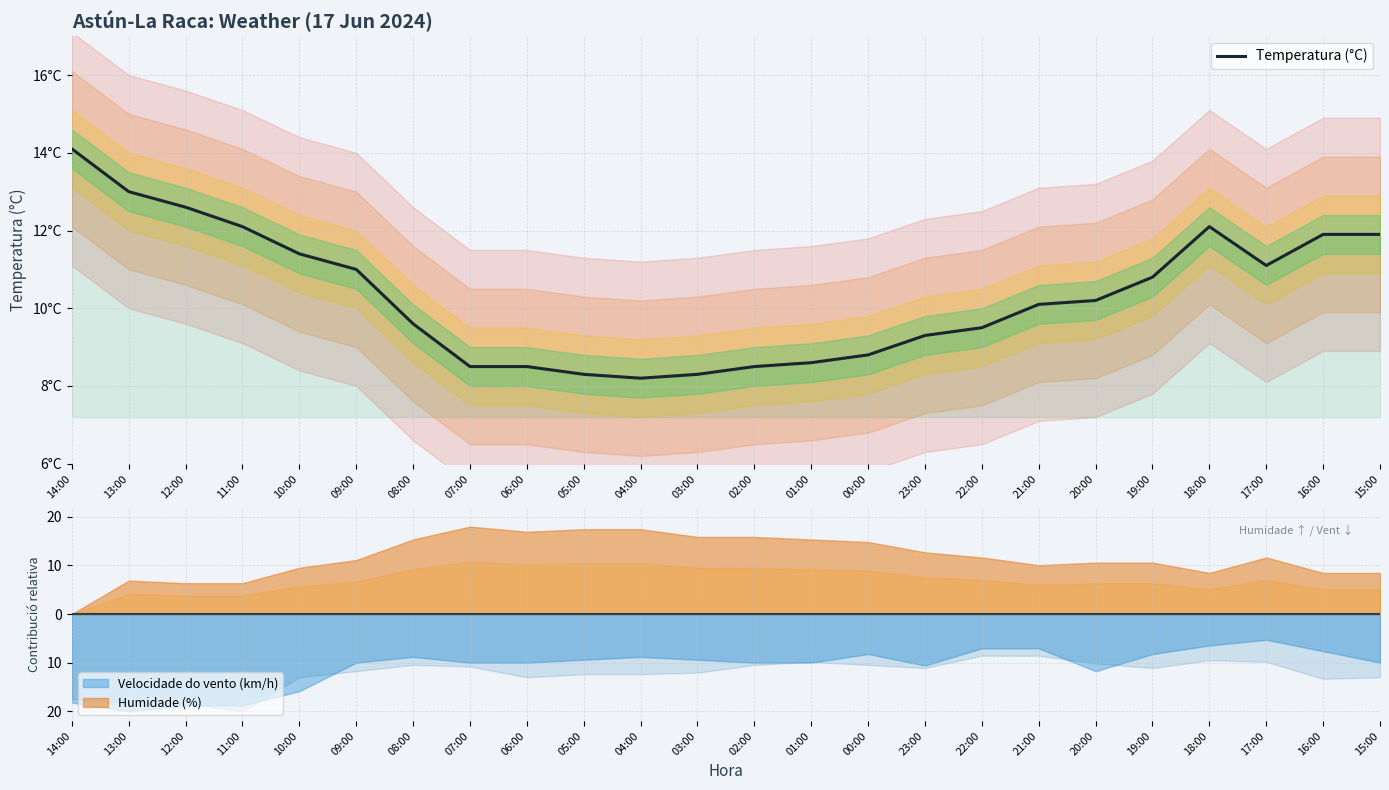

What is the difference between the values at 23:00 and 22:00?

0.2